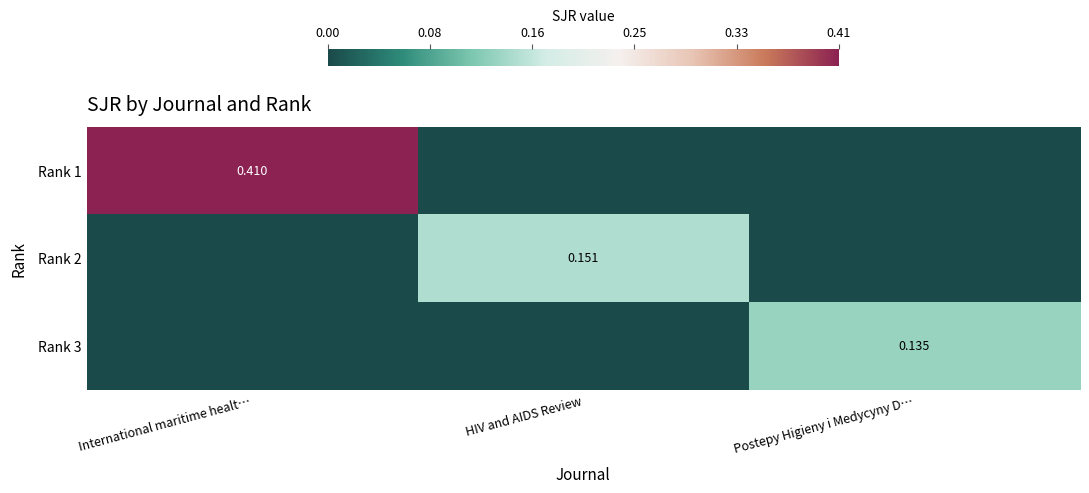

How many values in Rank 3 are above zero?

1